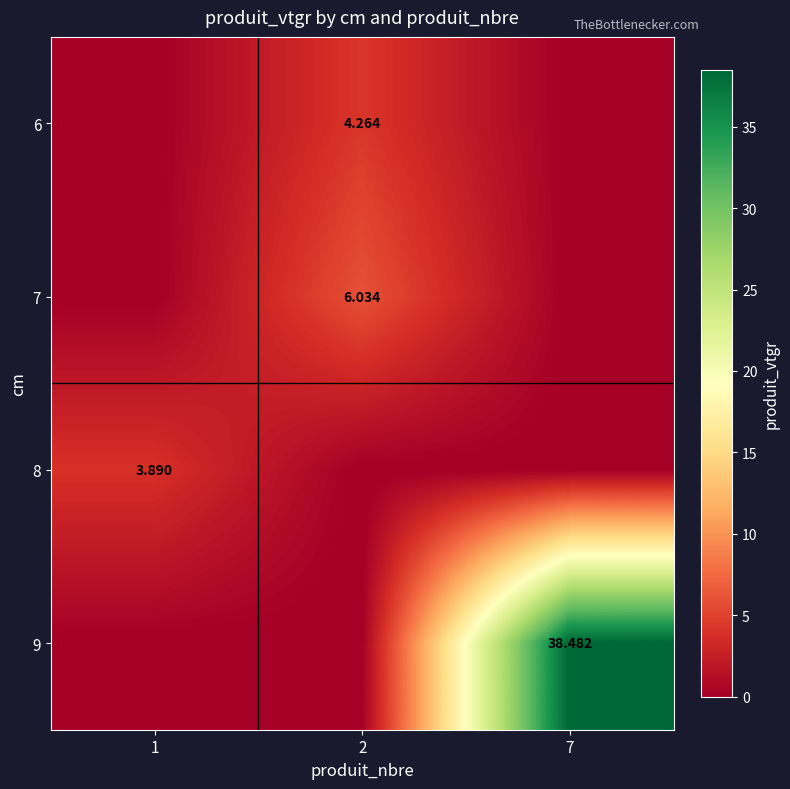

Which series has the largest total across all categories?

9